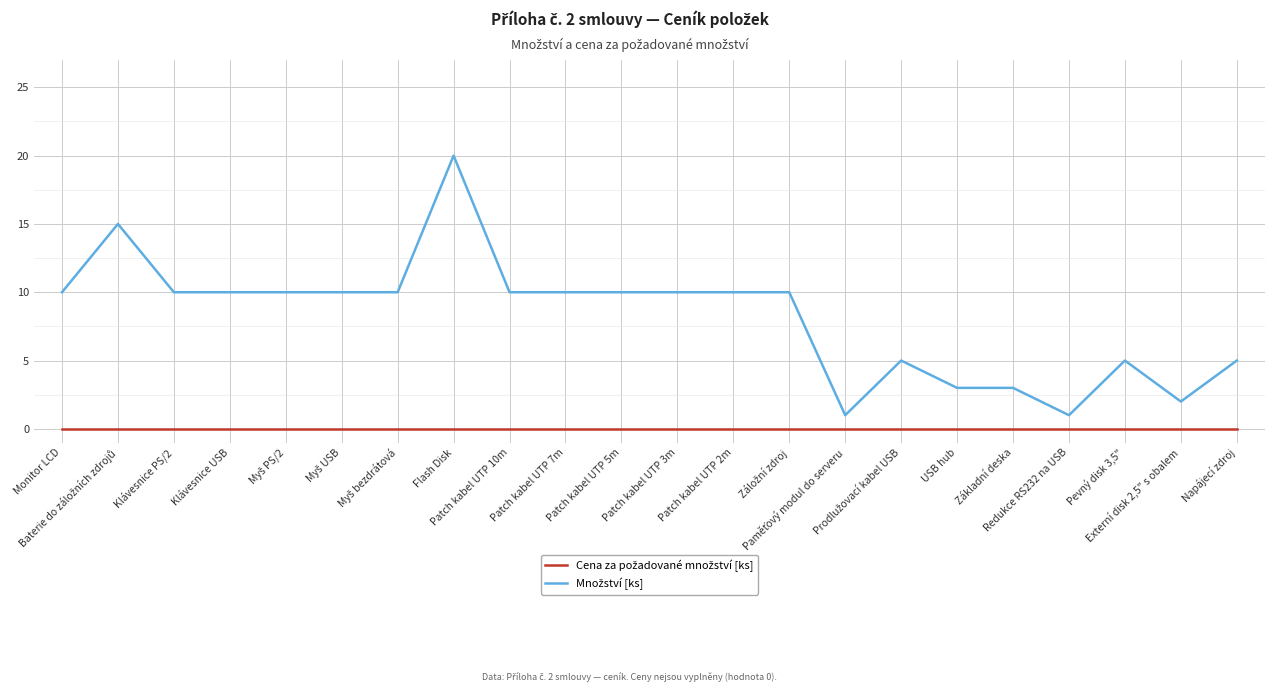

Is this an area chart (filled region under the line)?

No